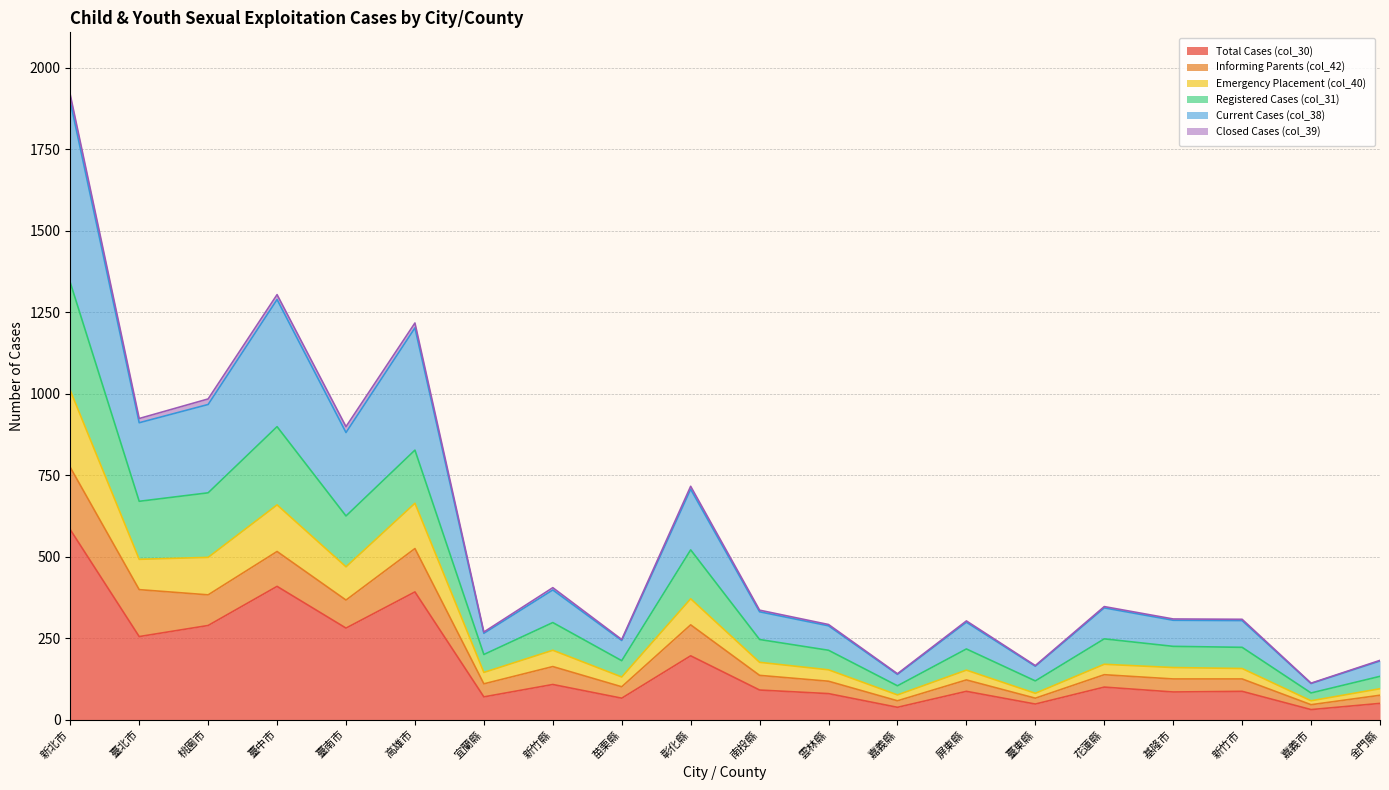

What is the label of the 8th point from the right?

嘉義縣